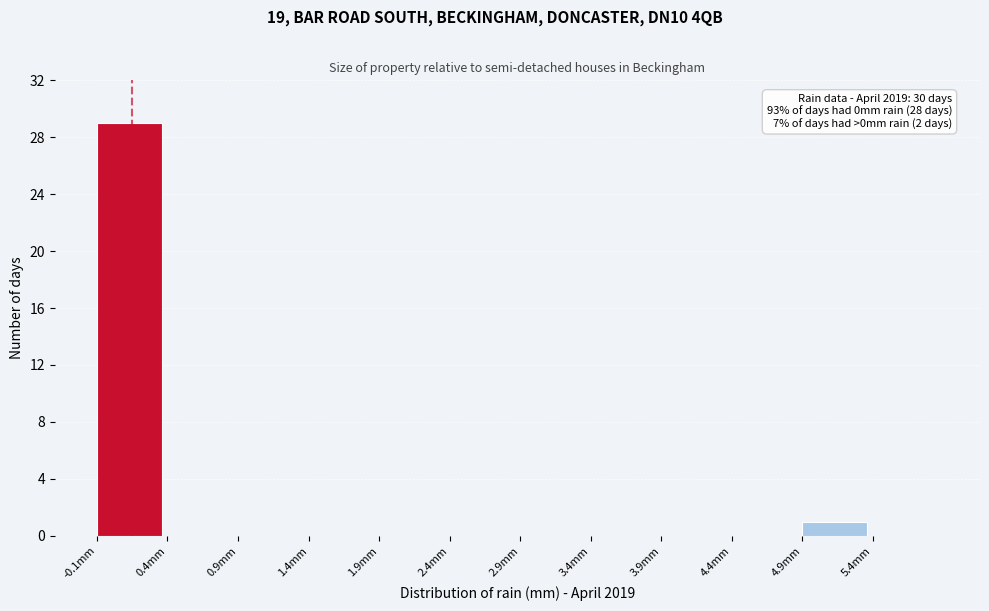

Which range on the x-axis has the tallest bar?

-0.1 to 0.4